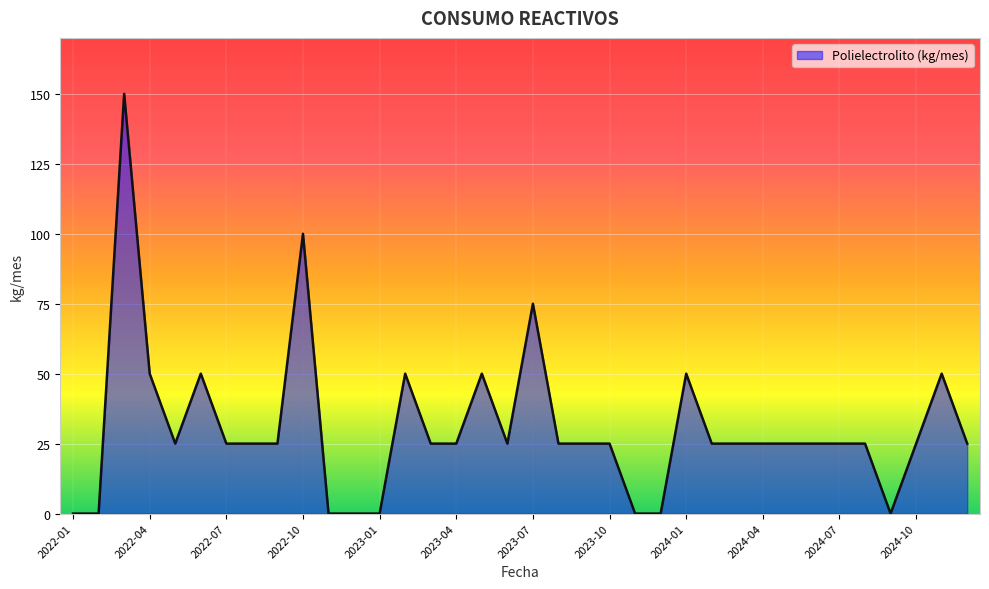

What is the greatest value displayed?

150